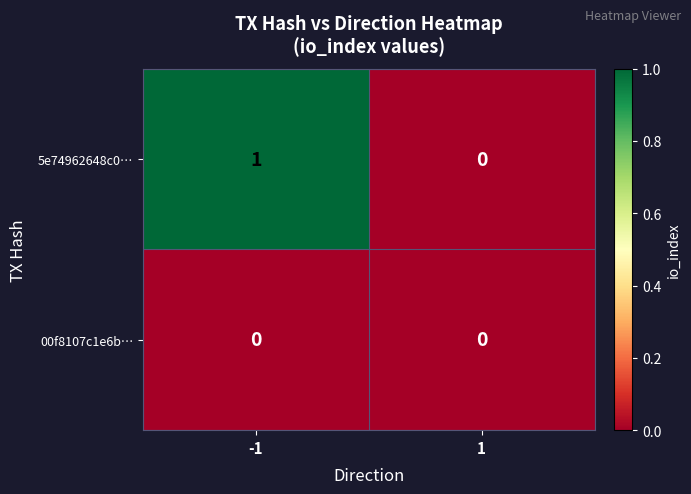

Rank the series at -1 from highest to lowest value.

5e74962648c0…, 00f8107c1e6b…